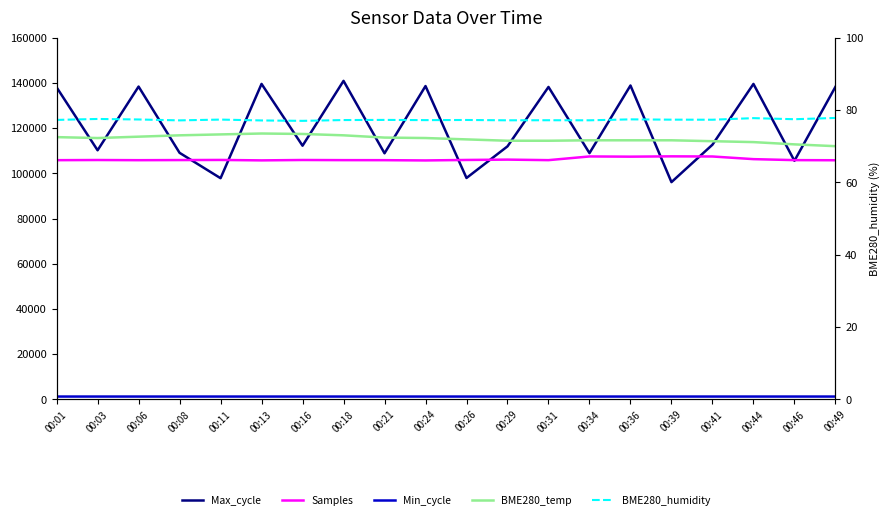

Reading left to right, extract all data points from this chart.

Max_cycle: 138028.0	110187.0	138358.0	109060.0	97835.0	139532.0	112206.0	140879.0	108853.0	138588.0	97932.0	111920.0	138188.0	108922.0	138831.0	96100.0	112656.0	139525.0	105535.0	138235.0
Samples: 105808.0	105879.0	105803.0	105856.0	105910.0	105718.0	105887.0	105825.0	105807.0	105692.0	105905.0	106058.0	105820.0	107456.0	107363.0	107502.0	107439.0	106266.0	105830.0	105774.0
Min_cycle: 1276.0	1276.0	1276.0	1276.0	1276.0	1276.0	1276.0	1276.0	1276.0	1276.0	1276.0	1276.0	1276.0	1273.0	1276.0	1276.0	1275.0	1276.0	1276.0	1276.0
BME280_temp (scaled): 116000.0	115600.0	116200.0	116800.0	117200.0	117600.0	117400.0	116800.0	115800.0	115600.0	115000.0	114400.0	114400.0	114600.0	114600.0	114600.0	114200.0	113800.0	112800.0	112000.0
BME280_humidity: 77.3	77.5	77.4	77.1	77.3	77.1	77.0	77.2	77.3	77.2	77.2	77.2	77.2	77.2	77.4	77.3	77.3	77.8	77.5	77.8